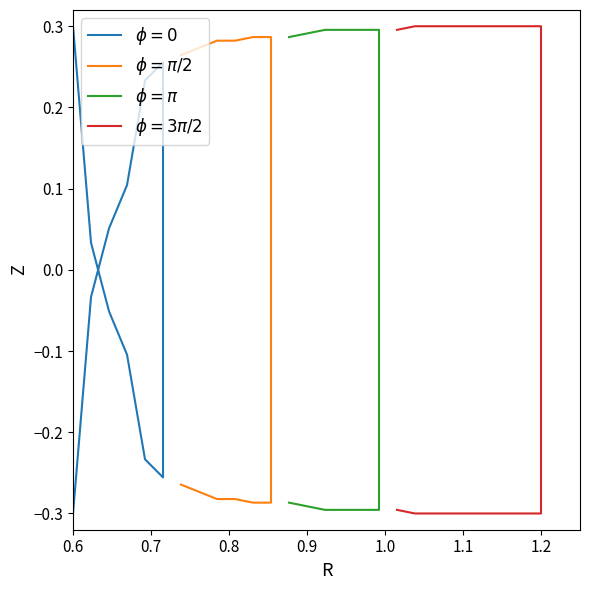

Which category has the highest value across all series?

0.6